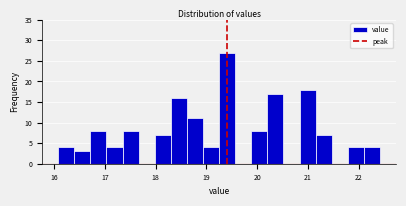

Read against the x-axis, roughly where is the centre of the tallest bar?

19.4